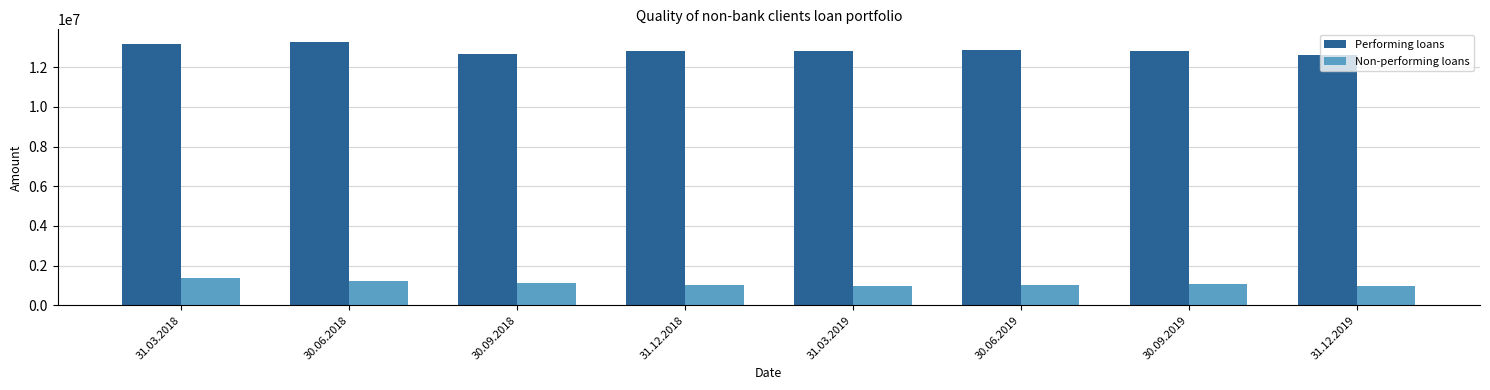

Rank the series at 30.06.2018 from lowest to highest value.

Non-performing loans, Performing loans